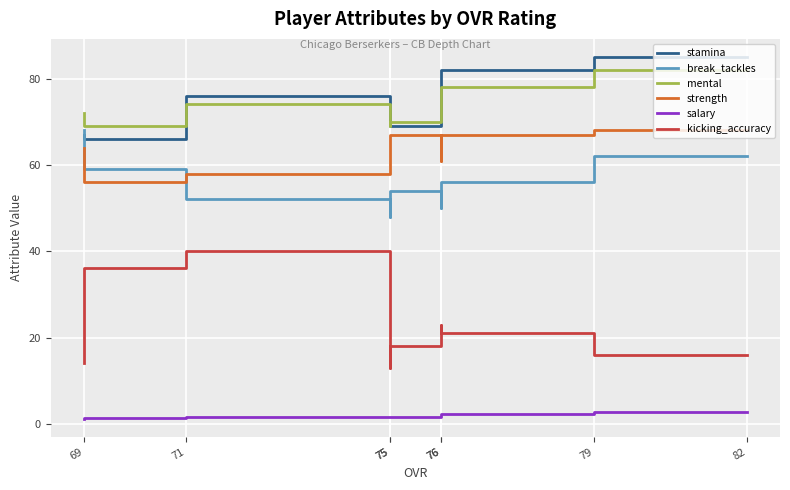

What is the lowest value of the strength series?

56.0